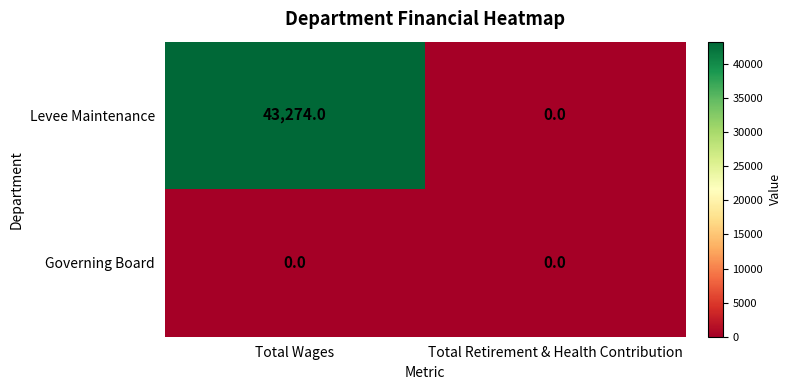

List the series in order of their peak value, lowest first.

Governing Board, Levee Maintenance